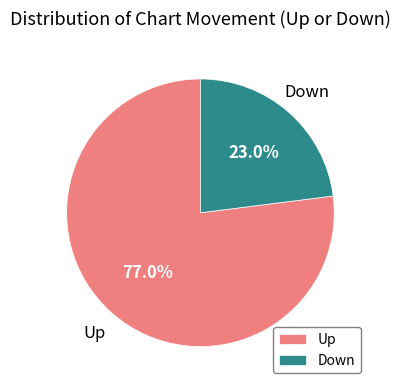

Rank the categories by value from lowest to highest.

Down, Up